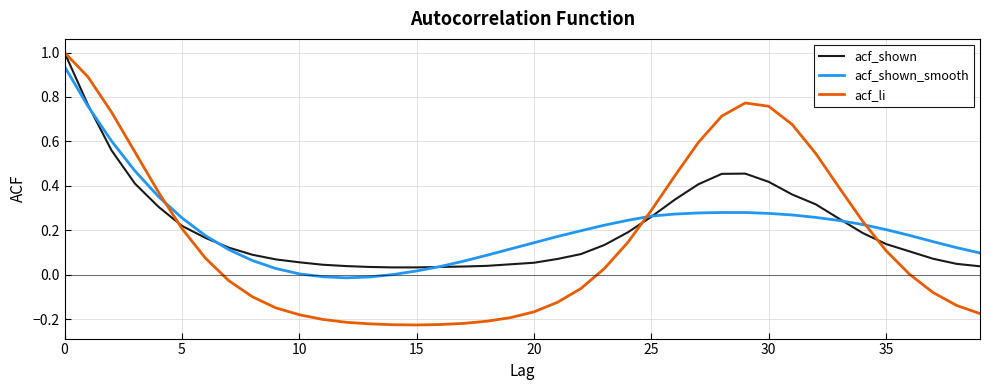

What is the maximum value shown in the chart?

1.0